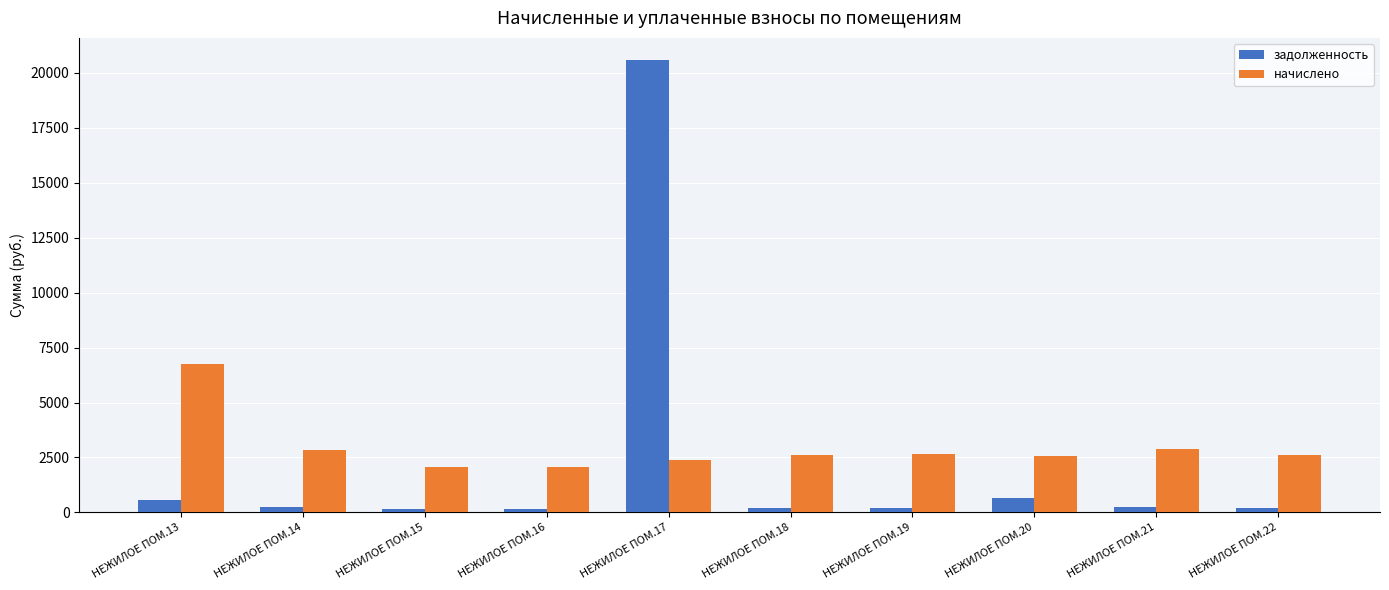

Is the value of задолженность at НЕЖИЛОЕ ПОМ.21 greater than the value of начислено at НЕЖИЛОЕ ПОМ.22?

No